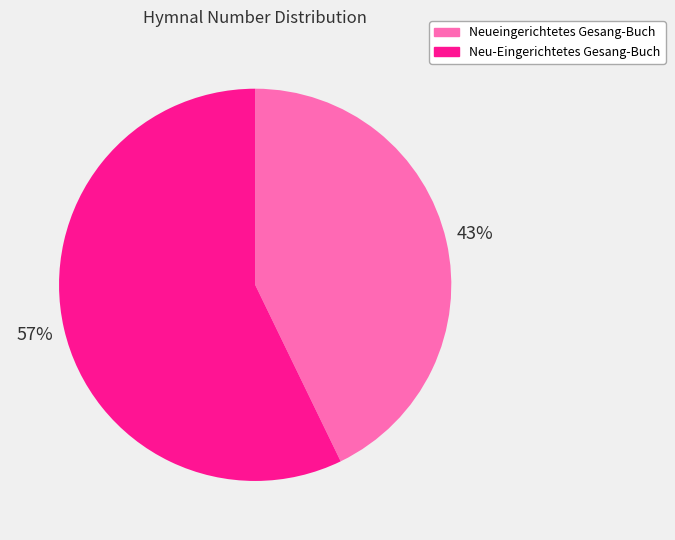

To the nearest percent, what percentage of the pie is Neu-Eingerichtetes Gesang-Buch?

57%